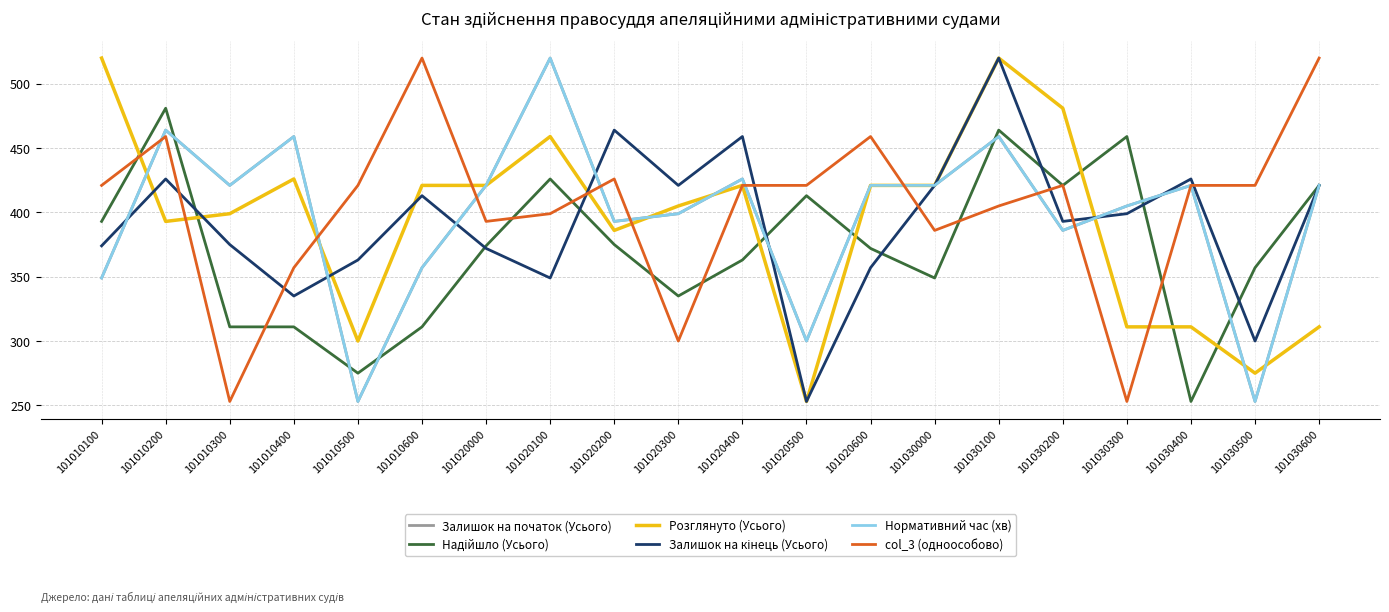

At how many categories does at least one series exceed 440?

12